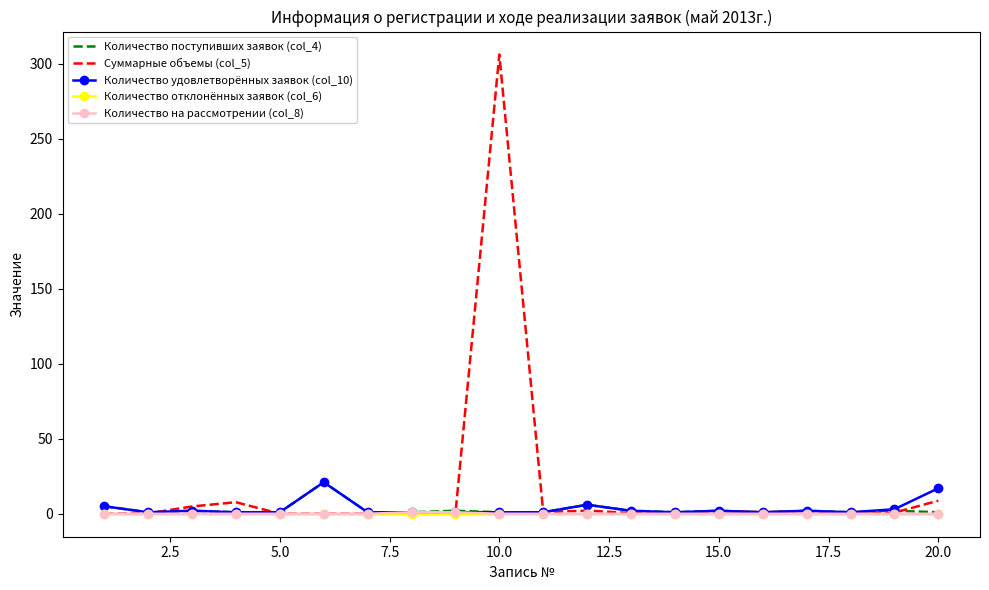

Which series has the widest spread of values?

Суммарные объемы (col_5)